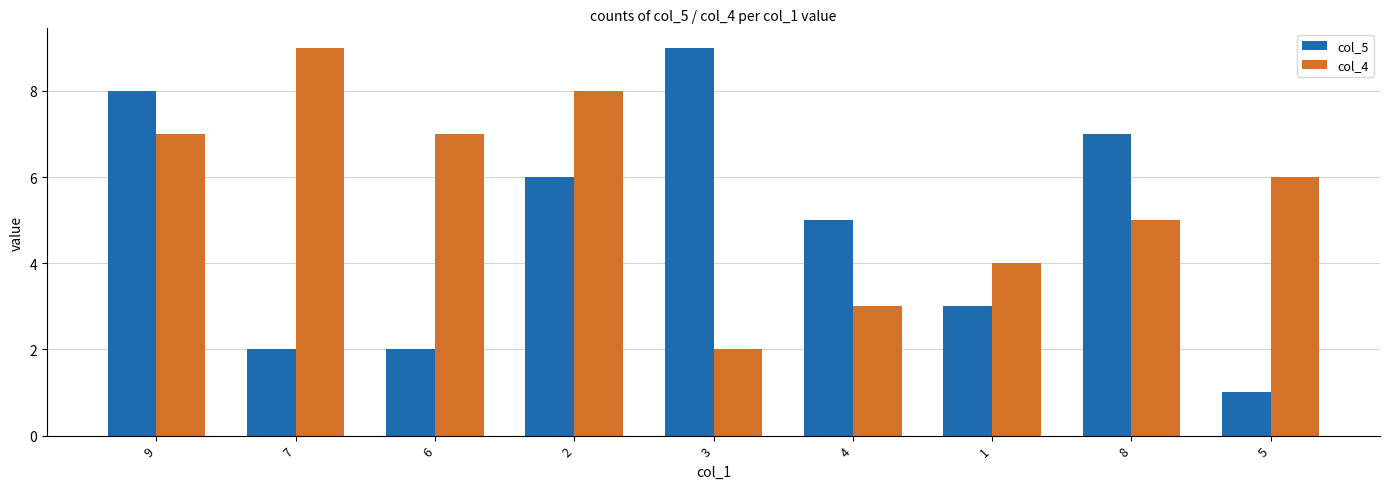

At which category is the sum across all series the highest?

9